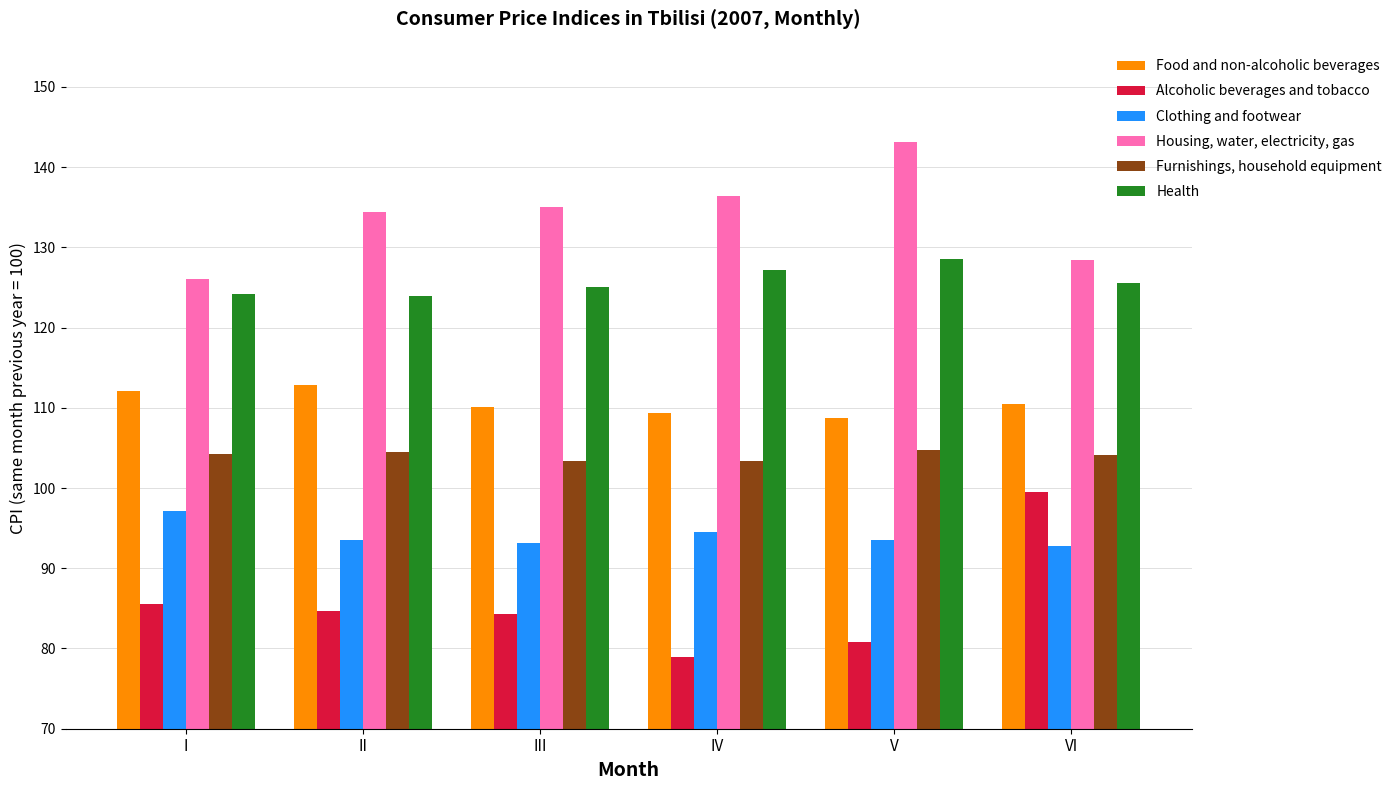

Is the value of Health at IV greater than the value of Housing, water, electricity, gas at IV?

No